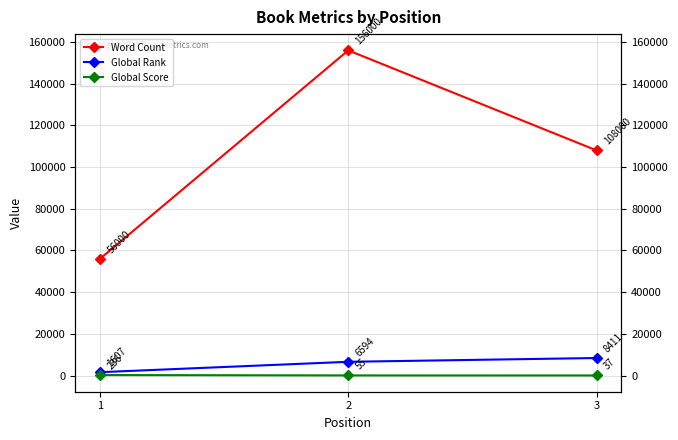

What is the maximum value shown in the chart?

156000